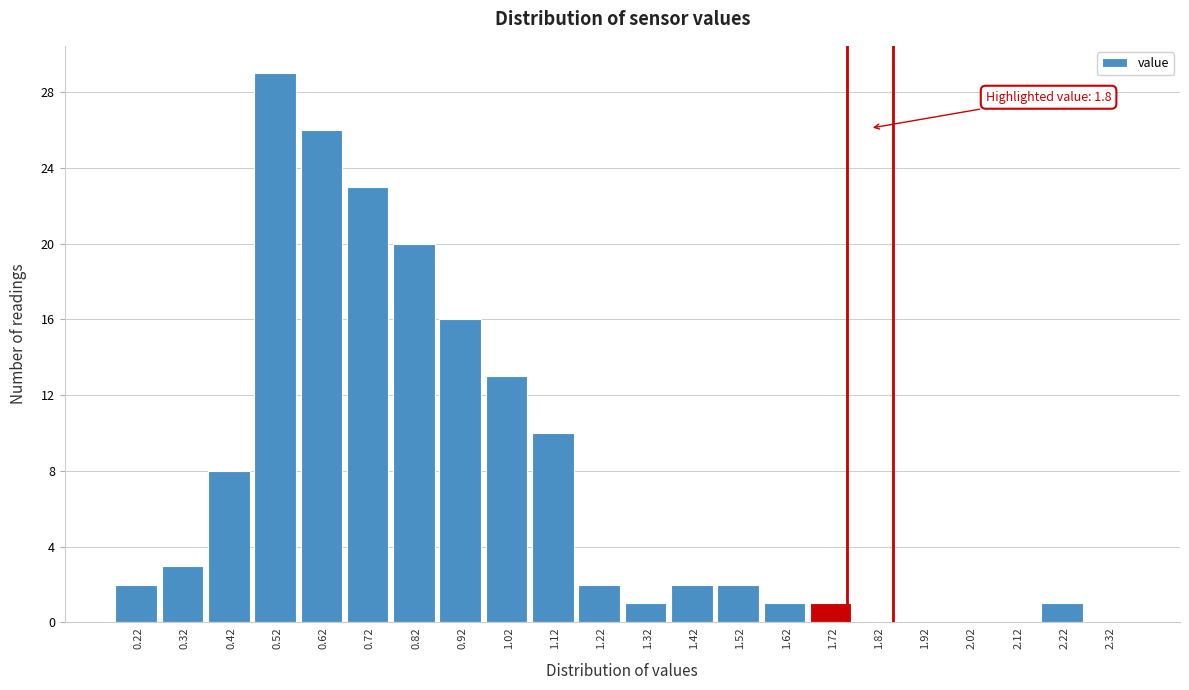

Reading left to right, extract all data points from this chart.

0.22=2	0.32=3	0.42=8	0.52=29	0.62=26	0.72=23	0.82=20	0.92=16	1.02=13	1.12=10	1.22=2	1.32=1	1.42=2	1.52=2	1.62=1	1.72=1	1.82=0	1.92=0	2.02=0	2.12=0	2.22=1	2.32=0